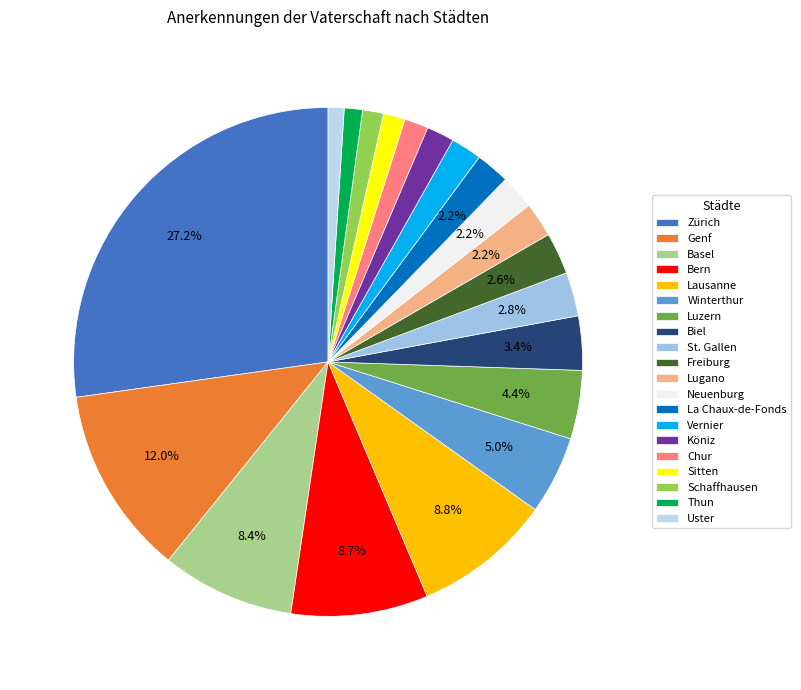

Between Basel and Freiburg, which is larger?

Basel